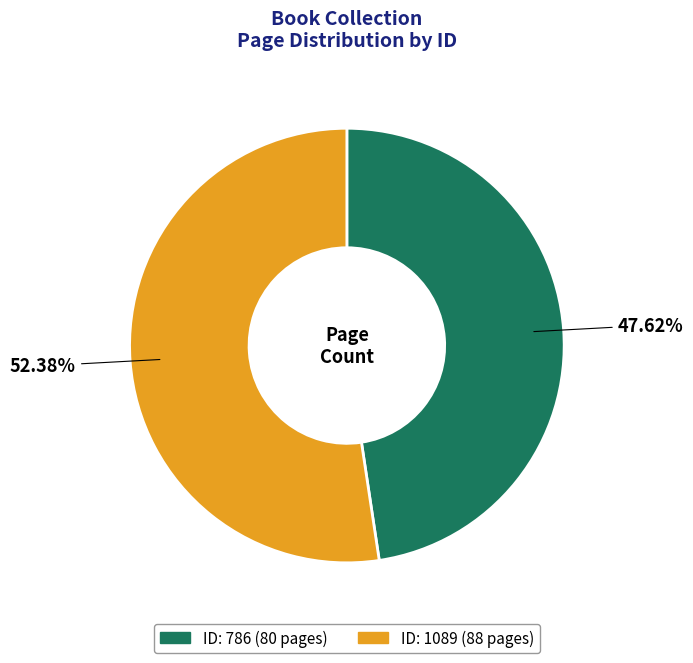

Is there any slice that represents more than half of the pie?

Yes